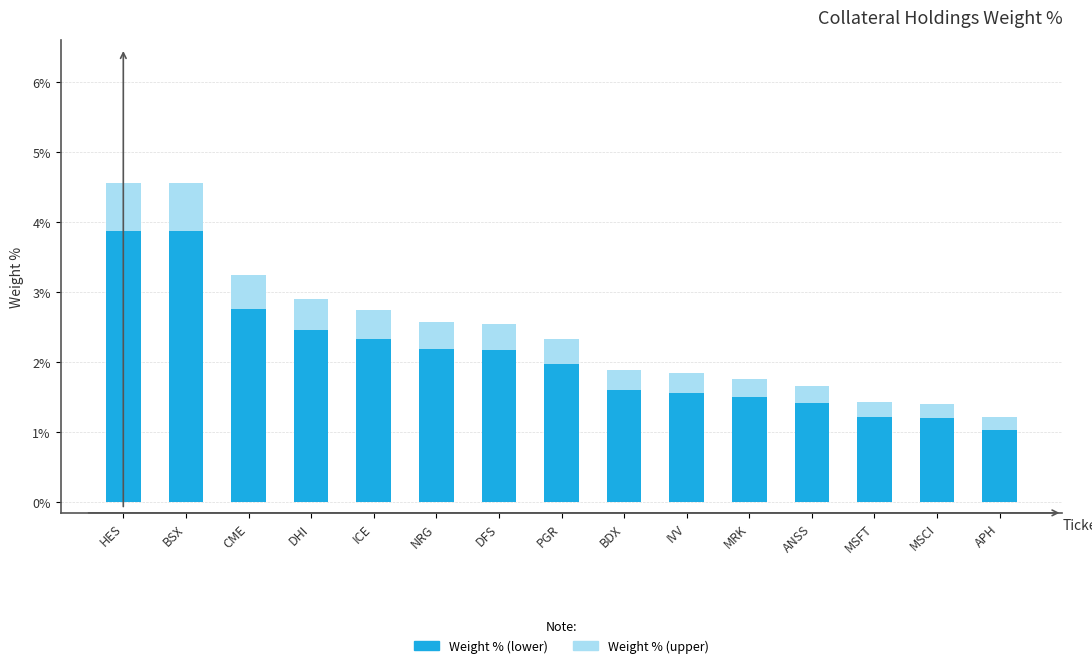

What is the total value across all series at NRG?

2.6